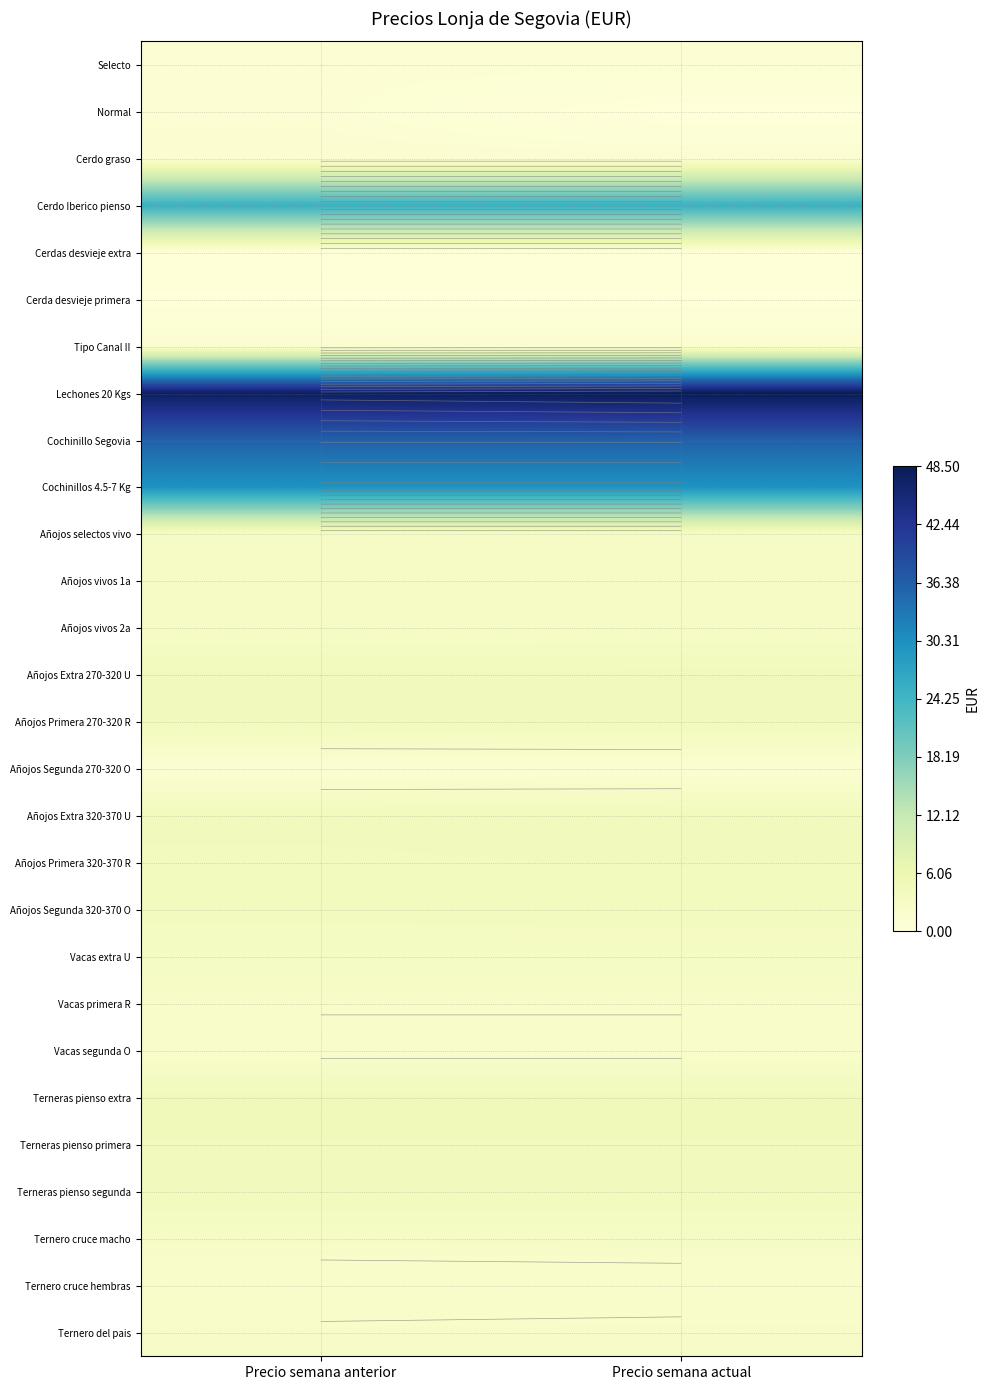

What is the spread (max minus min) of values at Precio semana anterior?

47.3